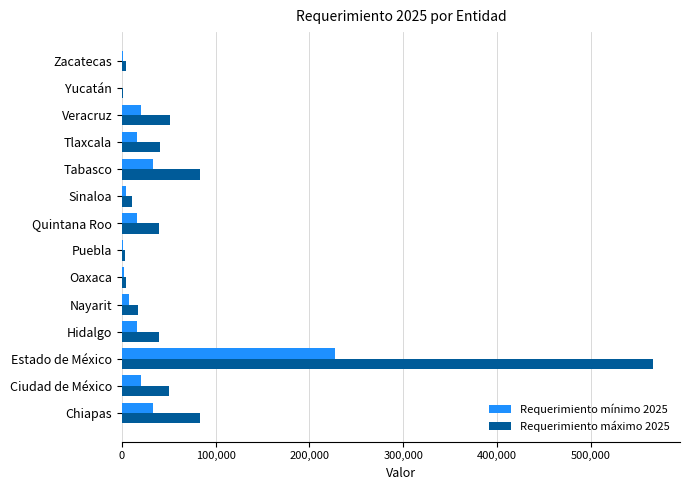

What is the average value of the Requerimiento mínimo 2025 series?

28490